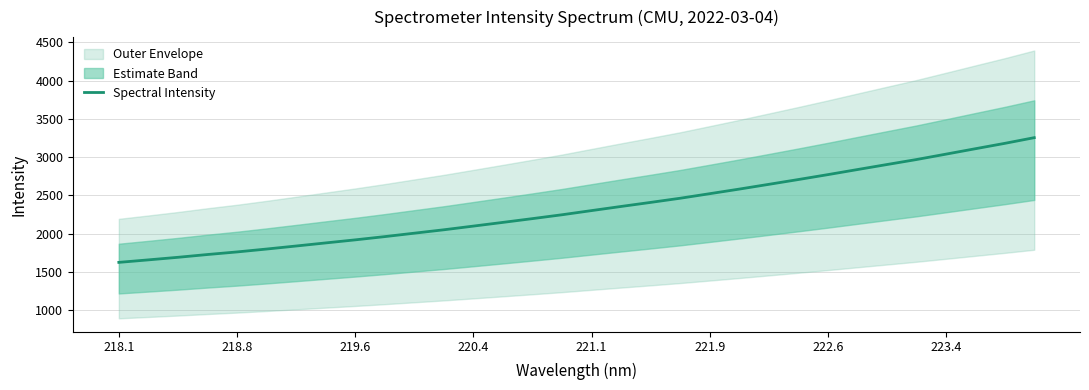

What is the lowest value of the Spectral Intensity series?

1624.7